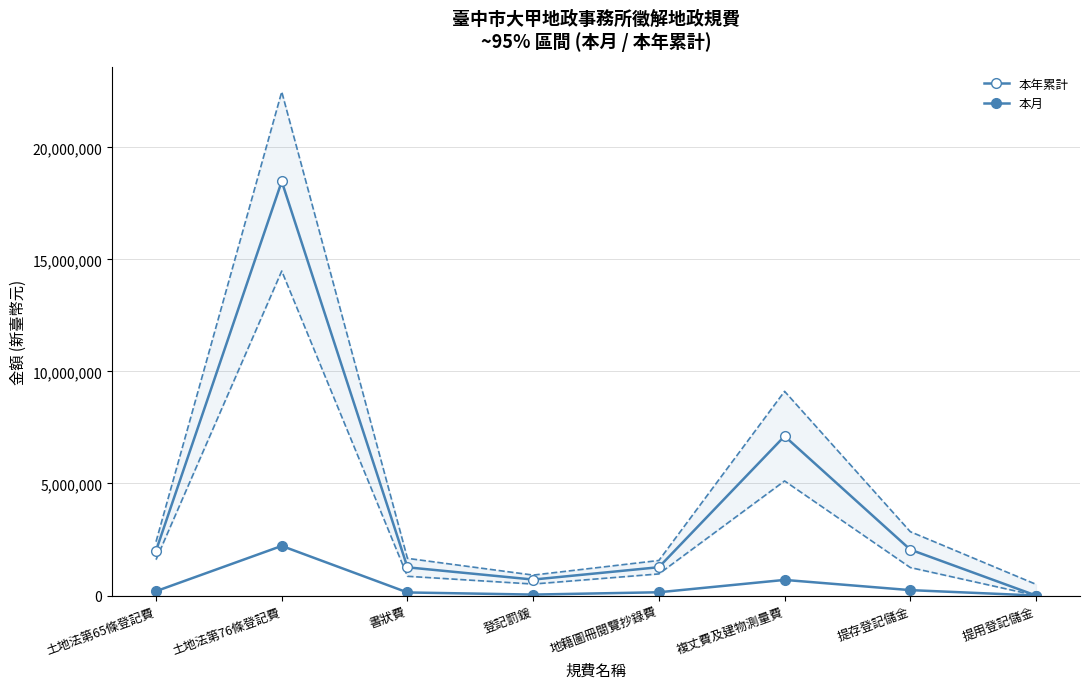

What is the spread (max minus min) of values at 複丈費及建物測量費?

6416517